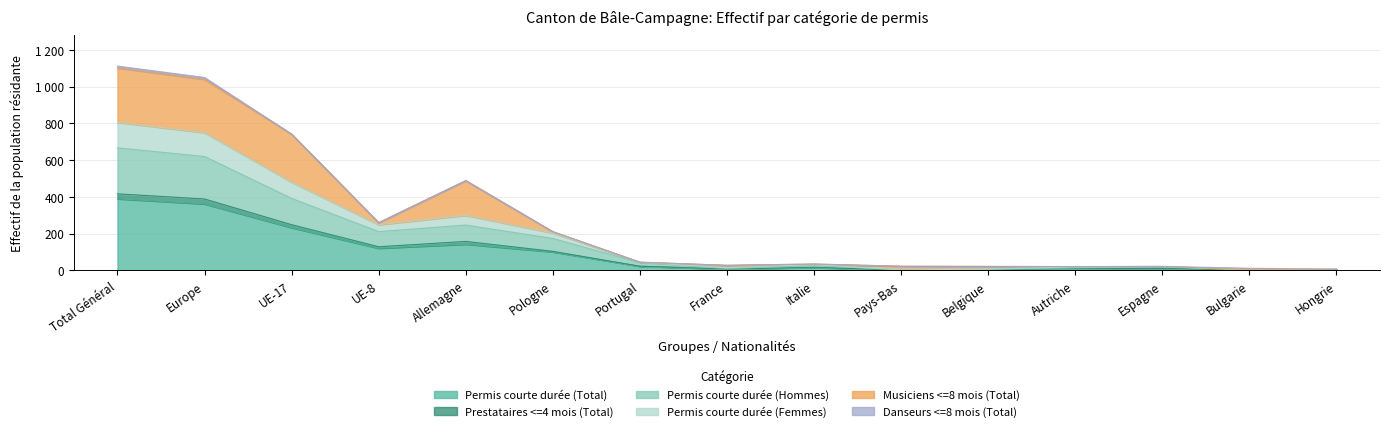

Rank the categories by Permis courte durée (Total) value from lowest to highest.

Pays-Bas, Bulgarie, Belgique, Hongrie, France, Autriche, Espagne, Italie, Portugal, Pologne, UE-8, Allemagne, UE-17, Europe, Total Général